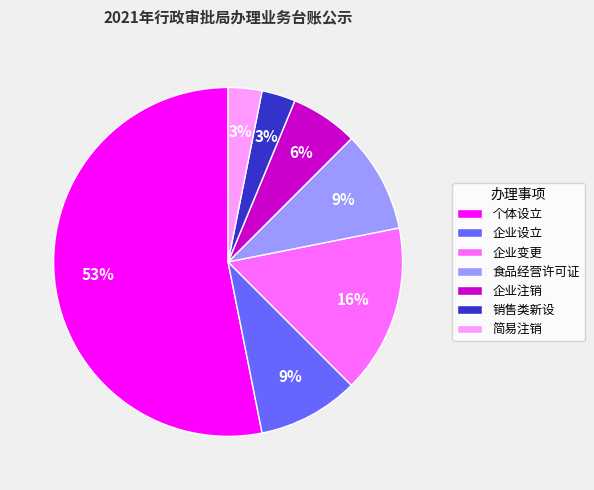

What percentage is the 企业注销 slice, to the nearest percent?

6%